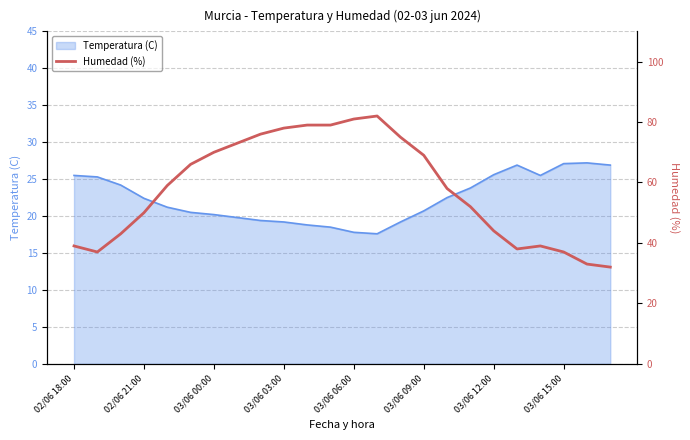

What is the highest value of the Temperatura (C) series?

27.2